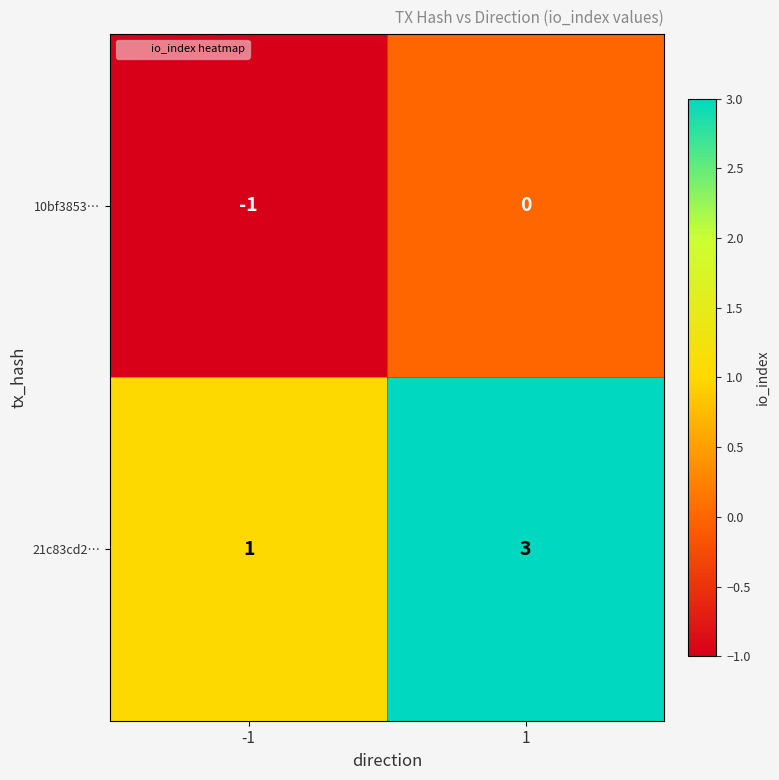

Reading left to right, extract all data points from this chart.

10bf3853…: -1	0
21c83cd2…: 1	3